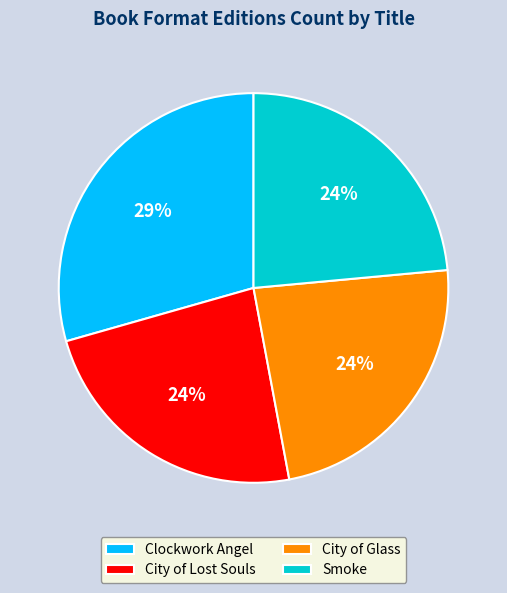

How many slices are in this pie chart?

4